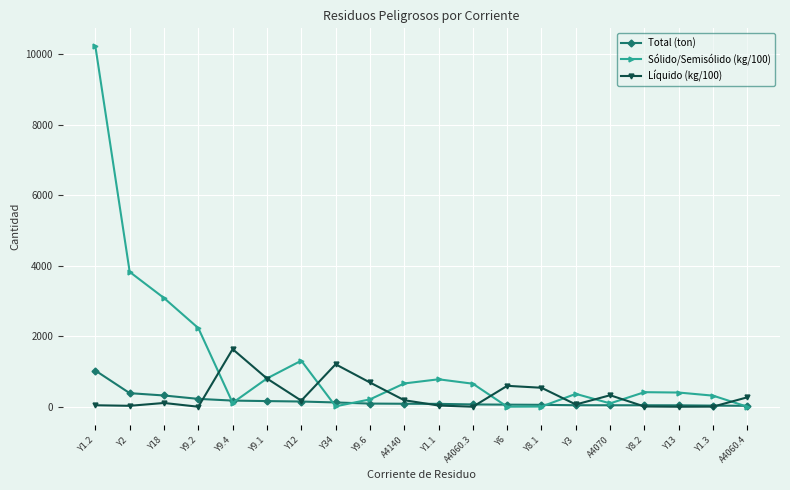

What is the value of the Líquido (kg/100) point at the 15th from the left?

63.6